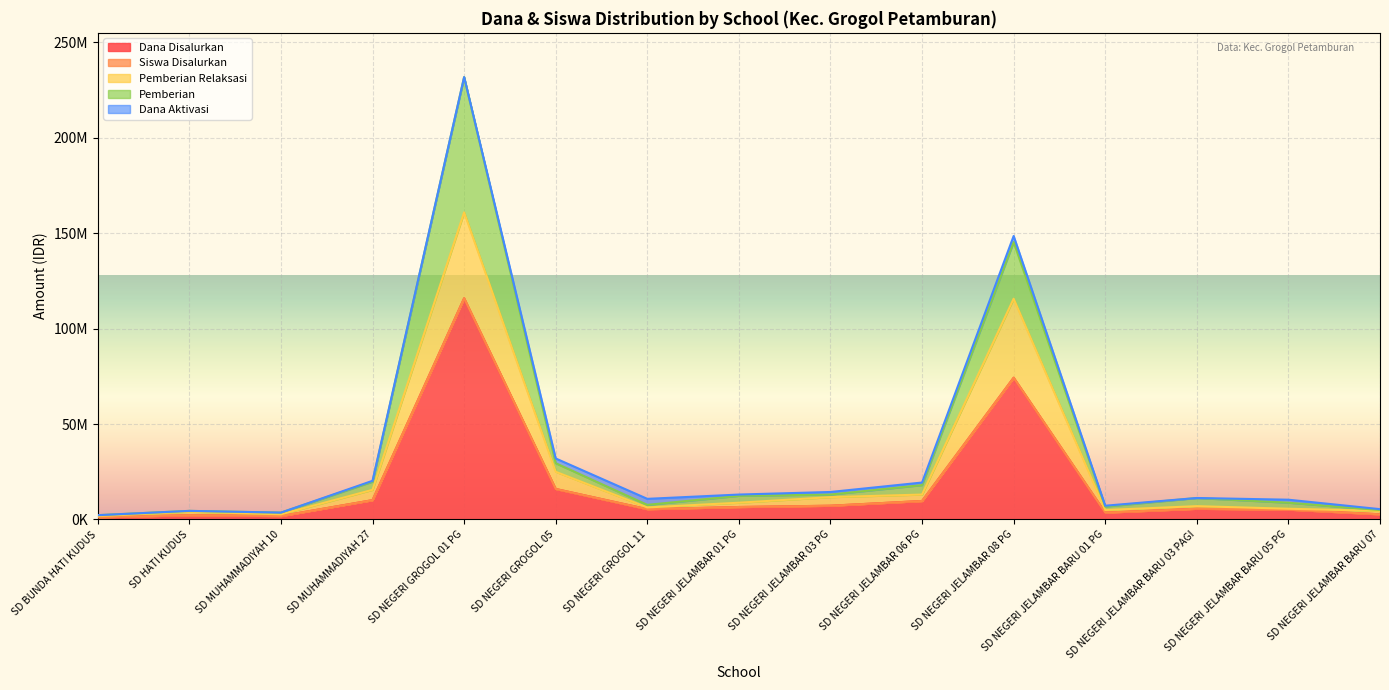

What value does the Pemberian series have at SD NEGERI JELAMBAR 03 PG, to the nearest 100?

13050000